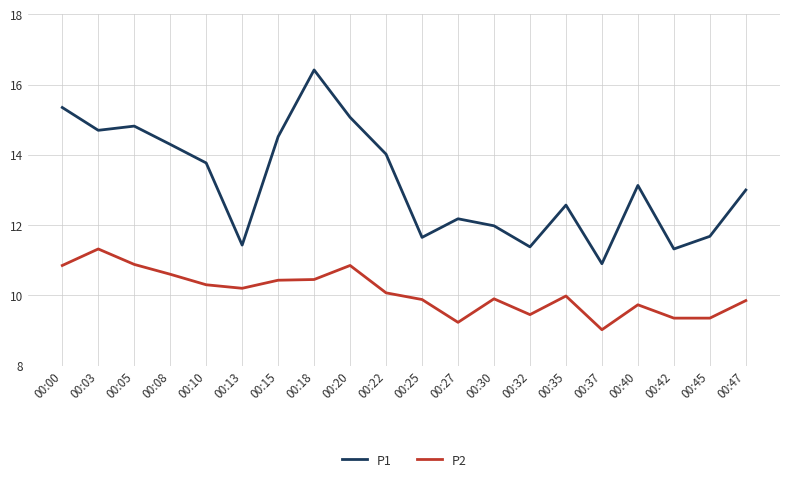

Does the chart display data point markers on the line(s)?

No